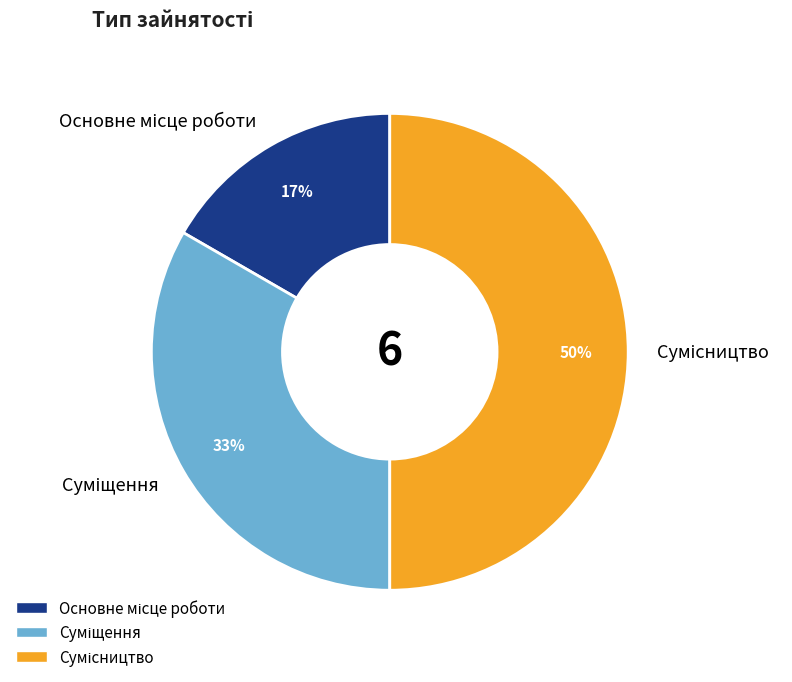

To the nearest percent, what is the difference between the largest and smallest slice percentages?

33%